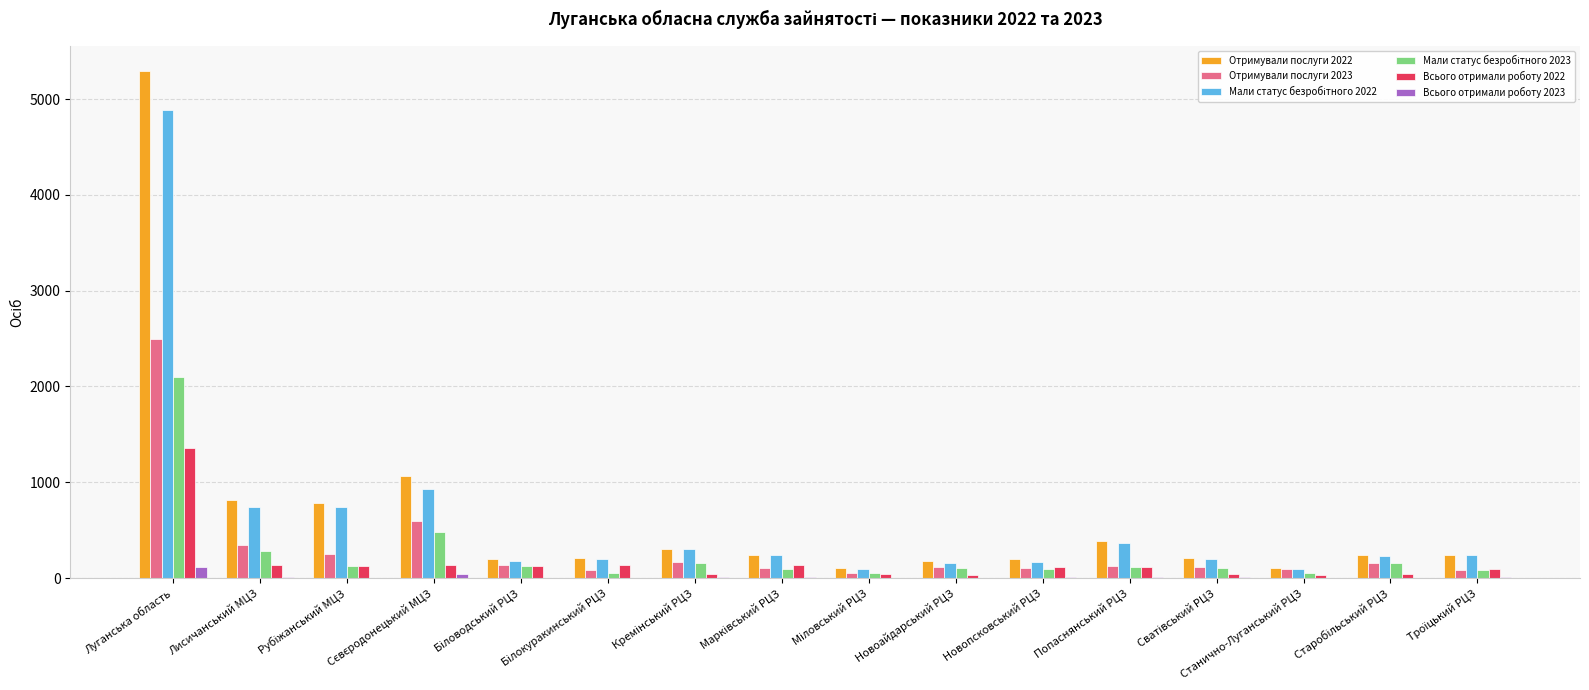

Count the number of data series in this chart.

6